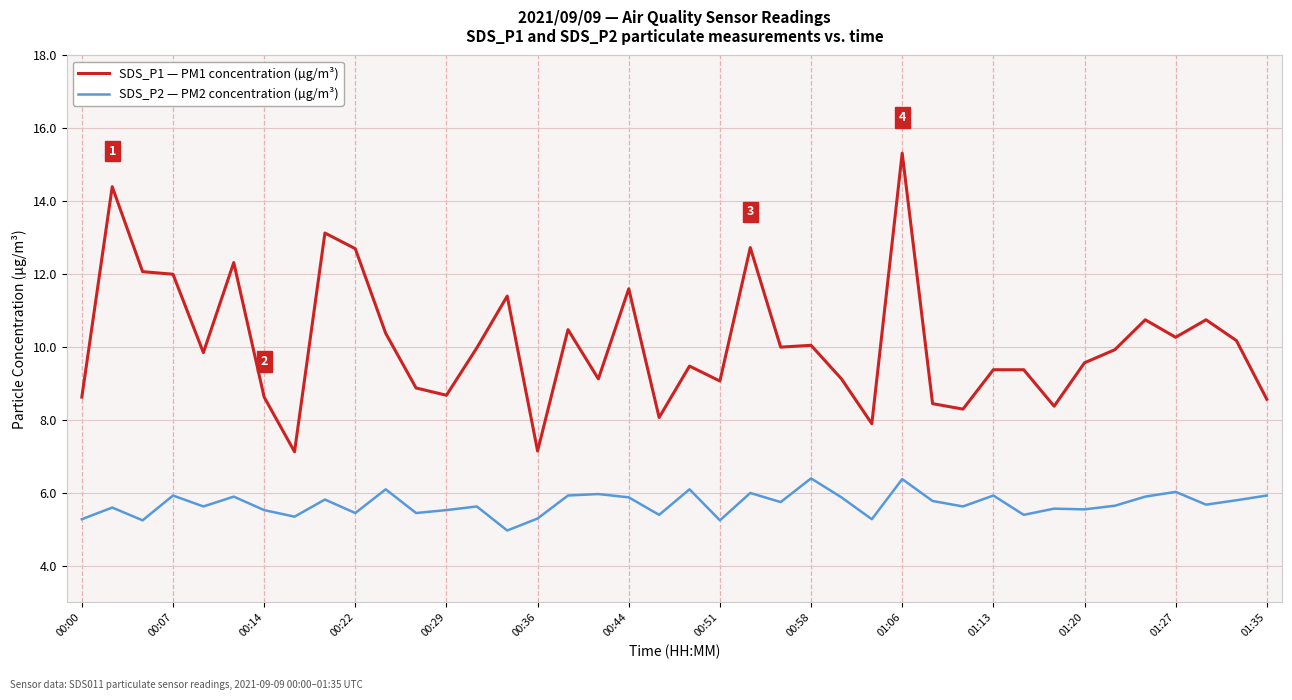

What is the difference between the second highest and second lowest values in the SDS_P2 — PM2 concentration (µg/m³) series?

1.1